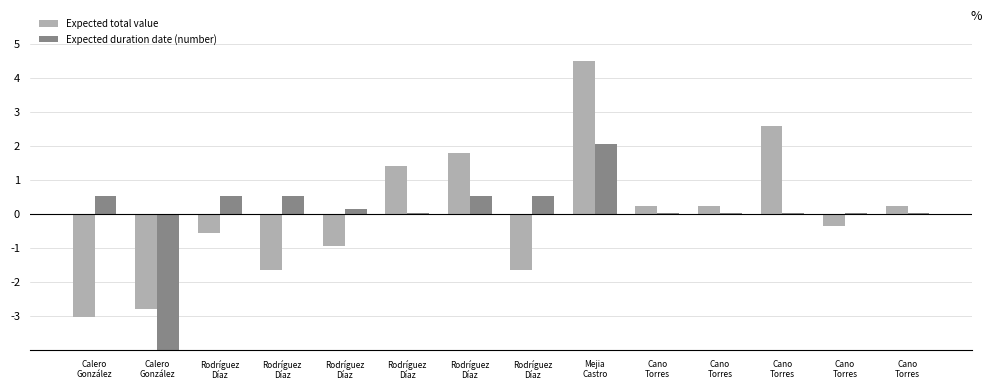

What is the lowest value of the Expected duration date (number) series?

-5.1